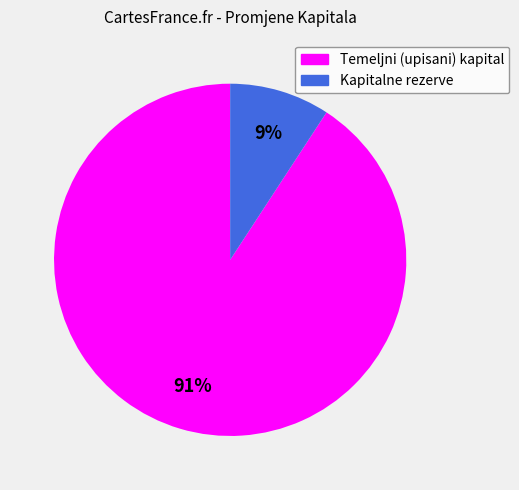

To the nearest percent, what is the difference between the largest and smallest slice percentages?

82%